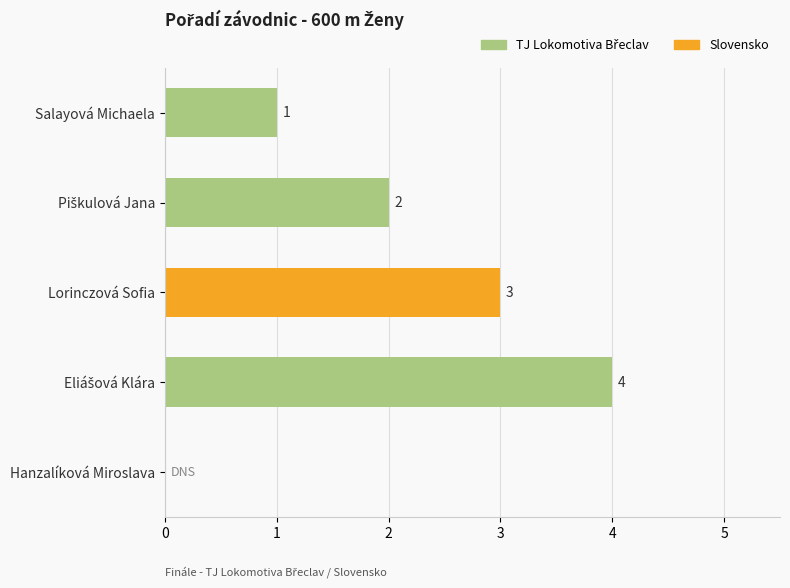

What is the maximum value shown in the chart?

4